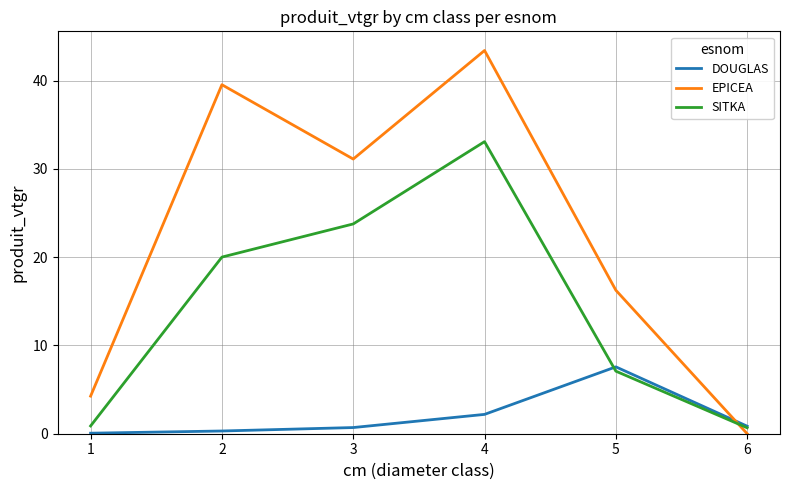

True or false: EPICEA and DOUGLAS cross at least once.

True